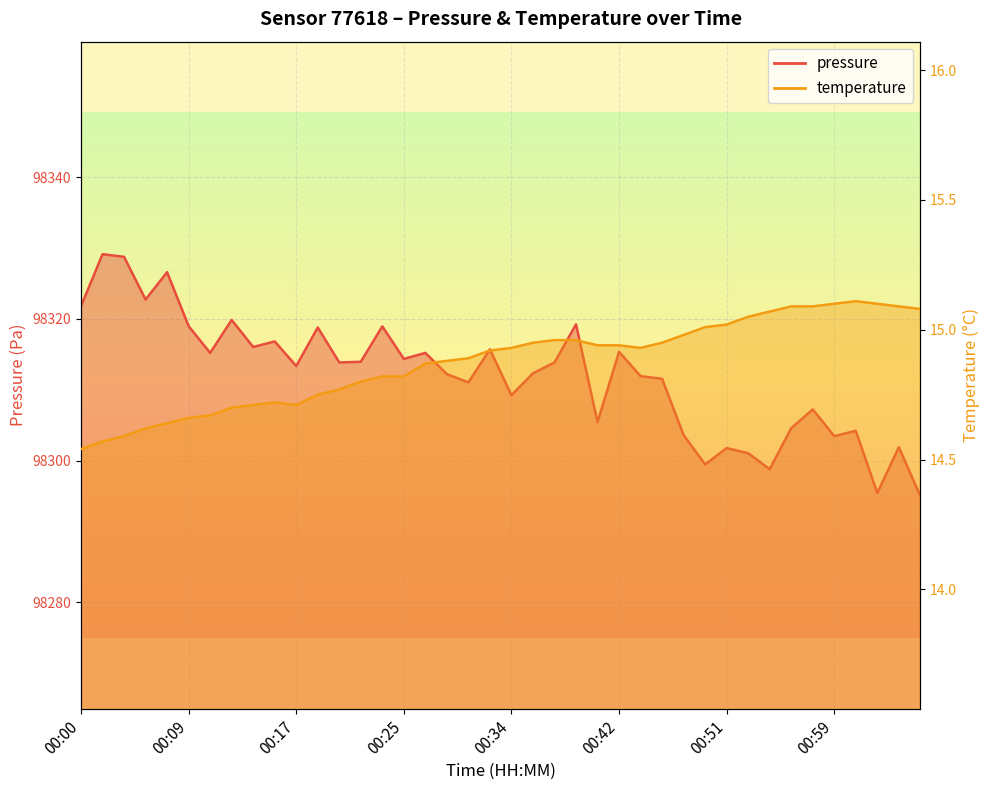

What position from the right is 00:22?

27